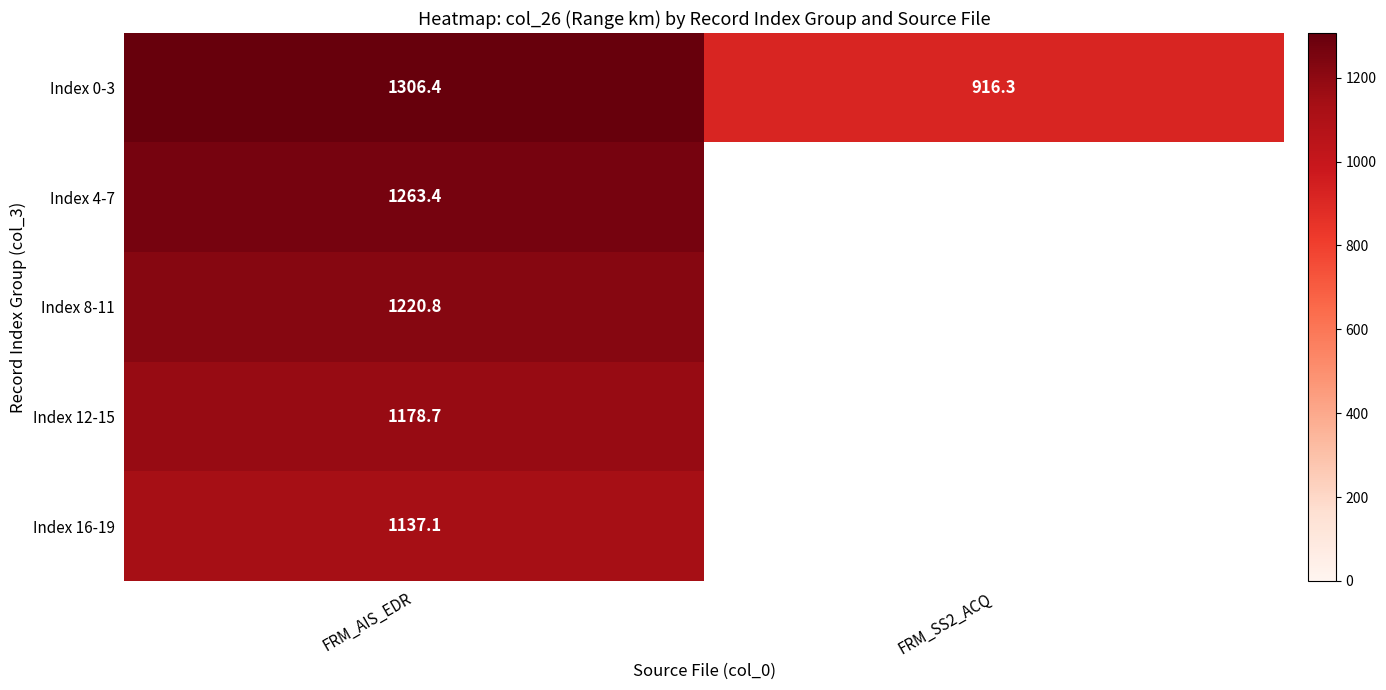

Is the value of Index 0-3 at FRM_AIS_EDR greater than the value of Index 16-19 at FRM_AIS_EDR?

Yes